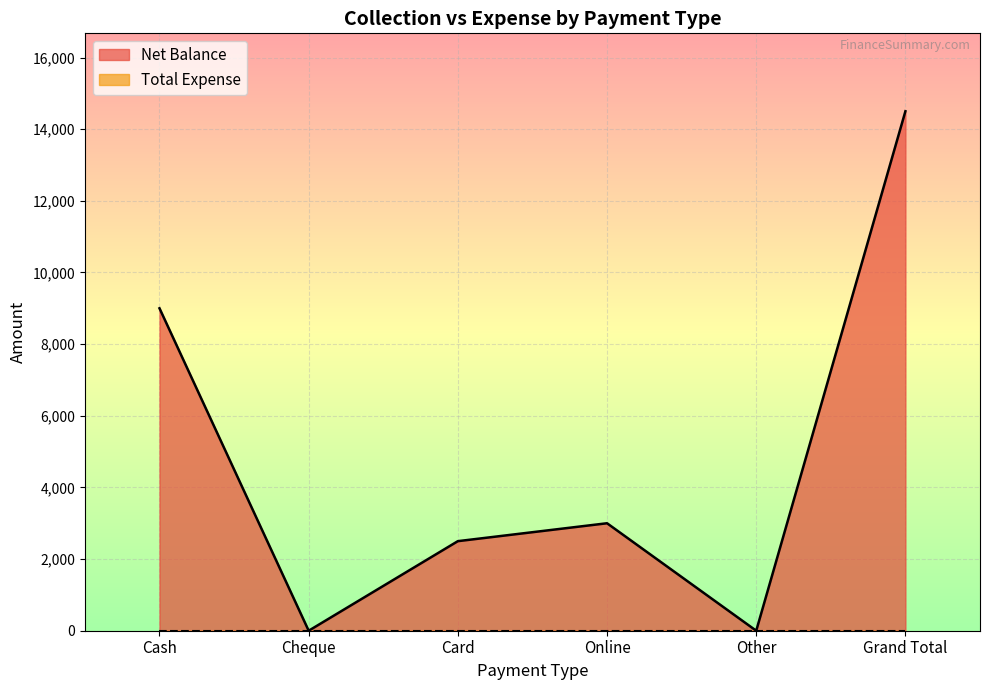

Which category has the highest value across all series?

Grand Total